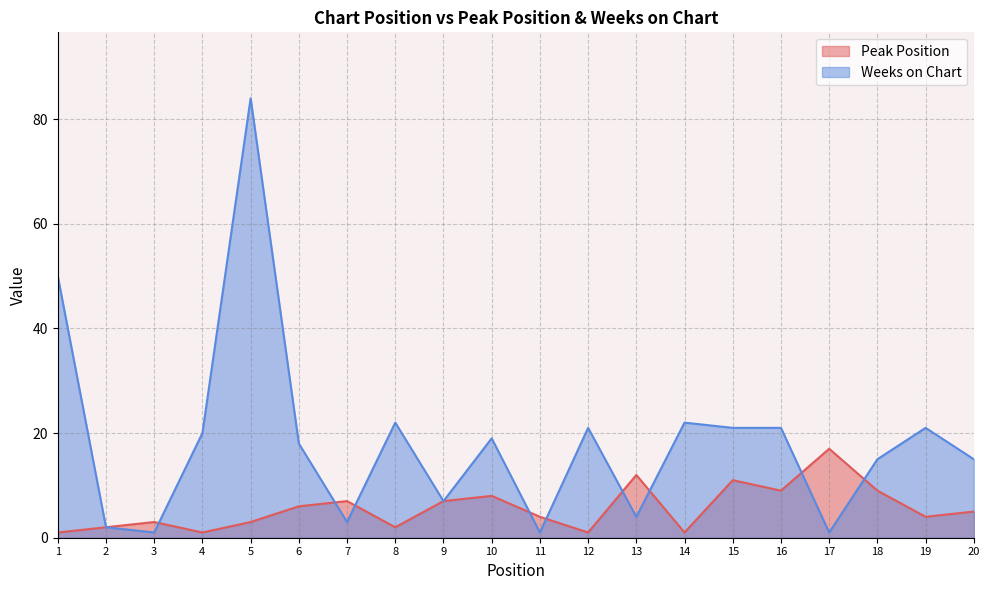

How many lines are shown in the chart?

2